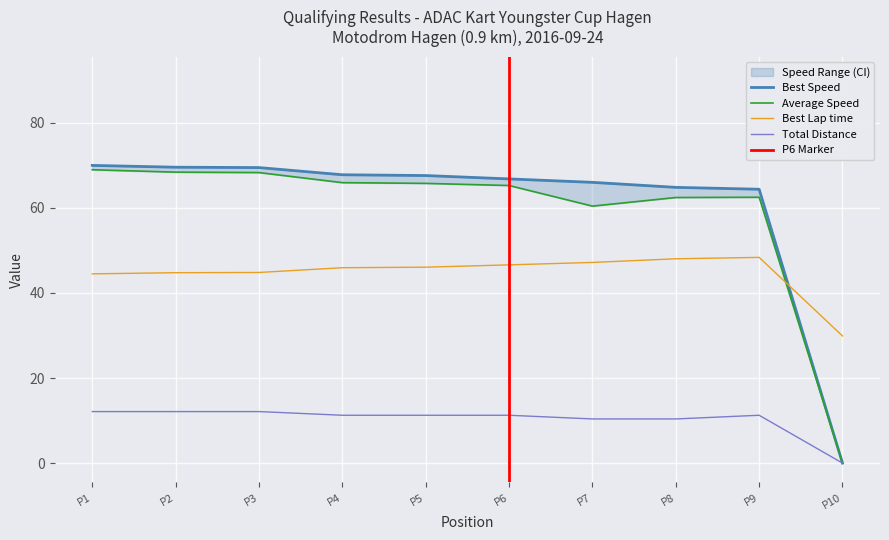

What is the minimum value for Best Lap time?

29.9